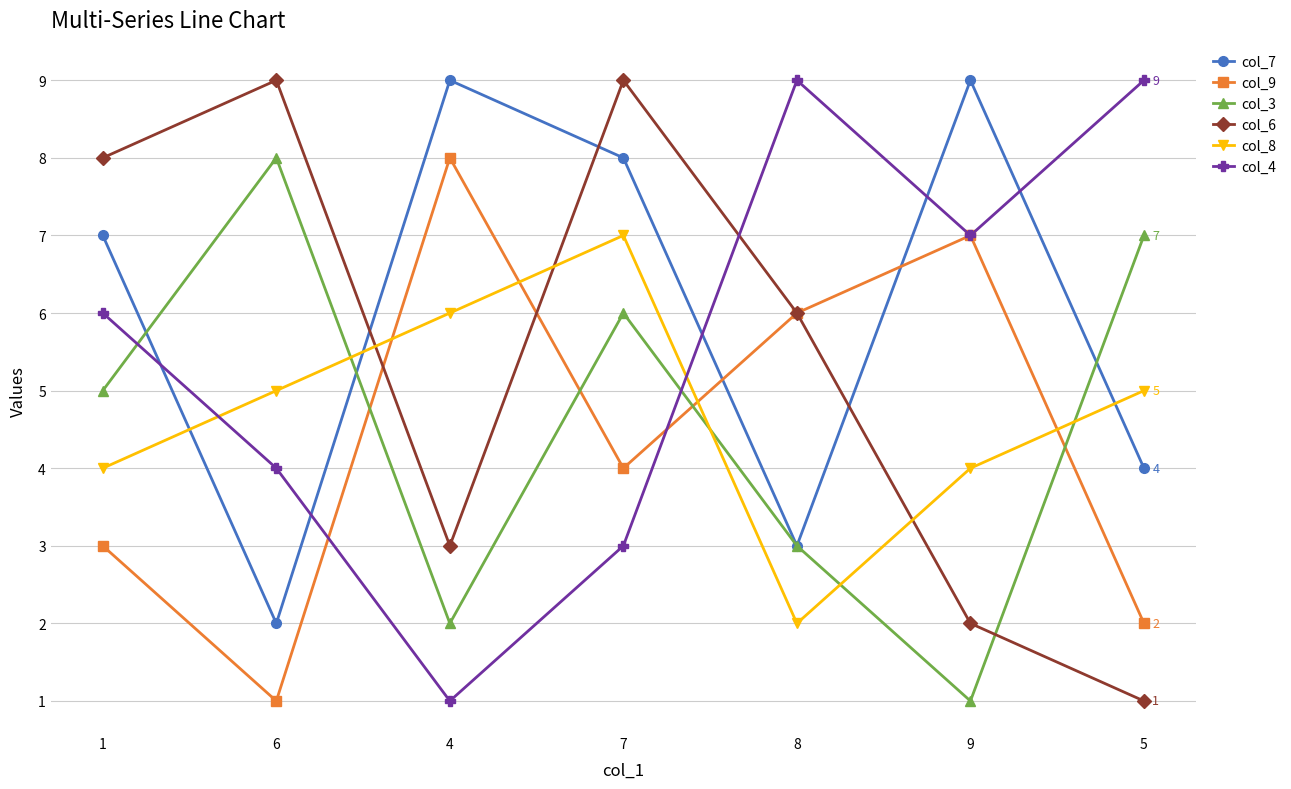

What is the highest value of the col_7 series?

9